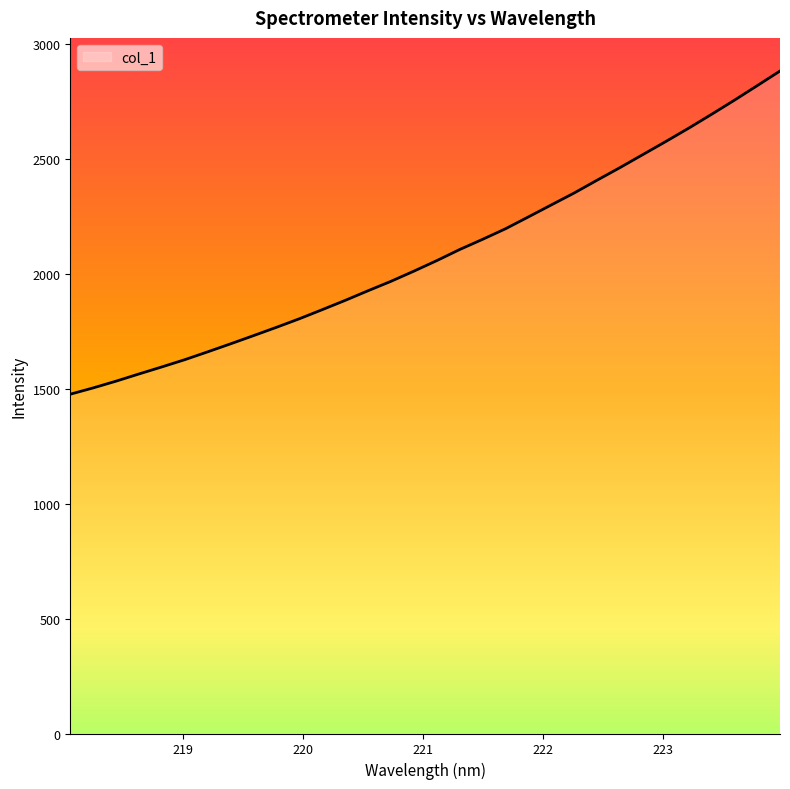

Reading right to left, what are all the values shown in this chart?

2881.9	2818.0	2754.5	2693.0	2632.8	2574.8	2518.2	2461.5	2406.8	2351.2	2299.3	2247.2	2195.6	2149.7	2105.4	2057.2	2011.3	1967.2	1926.2	1884.2	1843.9	1804.3	1767.0	1730.9	1695.3	1660.4	1626.3	1594.8	1564.1	1532.8	1503.4	1476.0